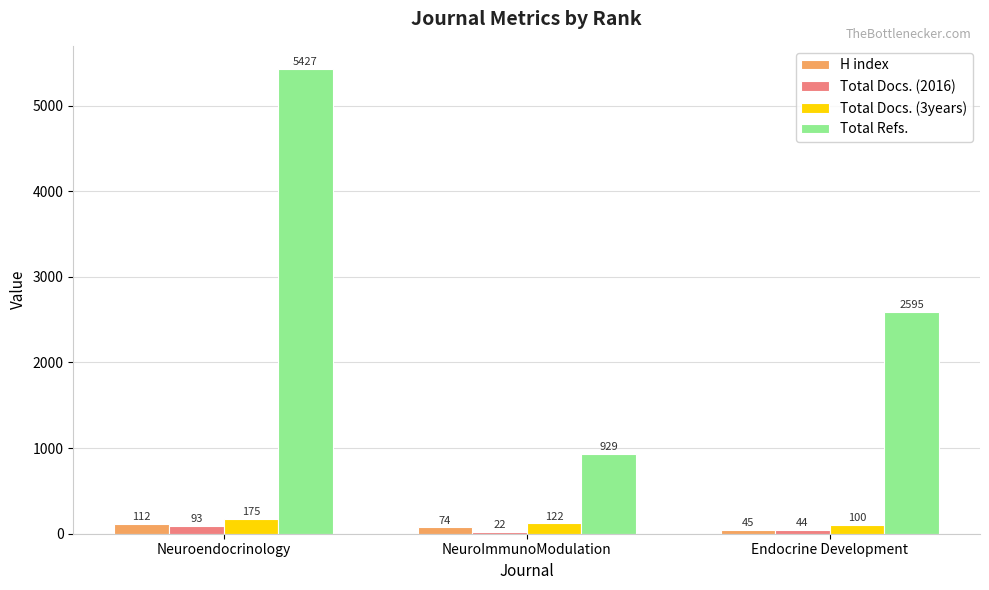

How many series are shown in this chart?

4